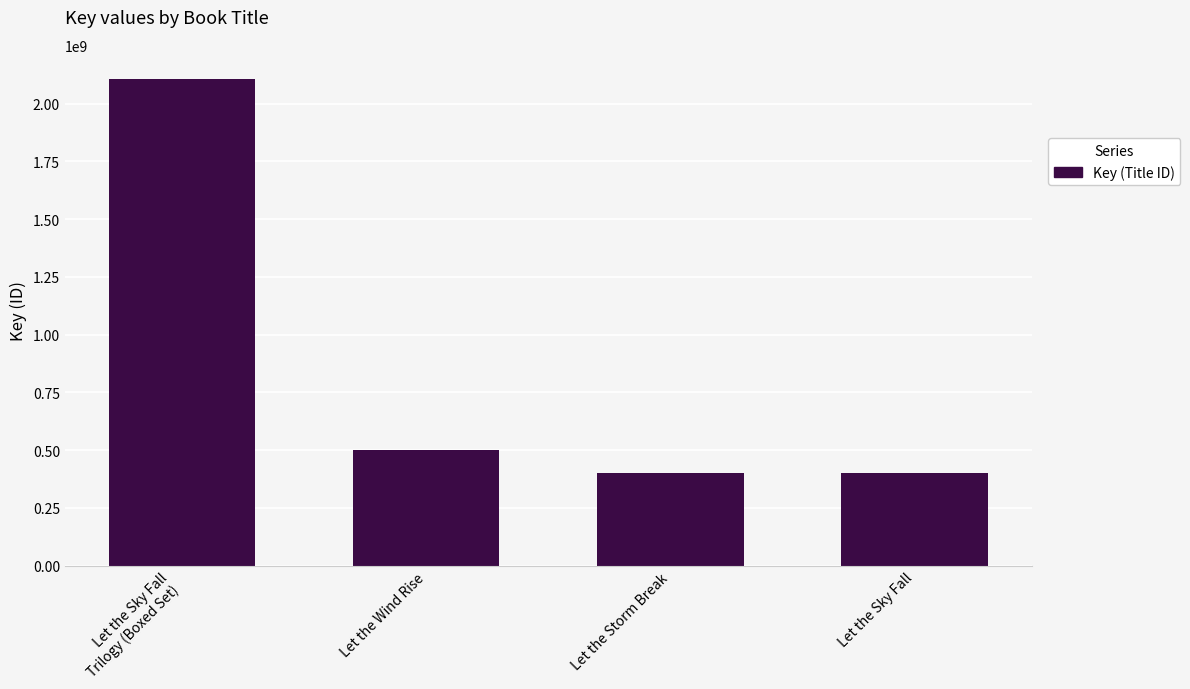

Where is the data nearest to the value 1253554661?

Let the Wind Rise